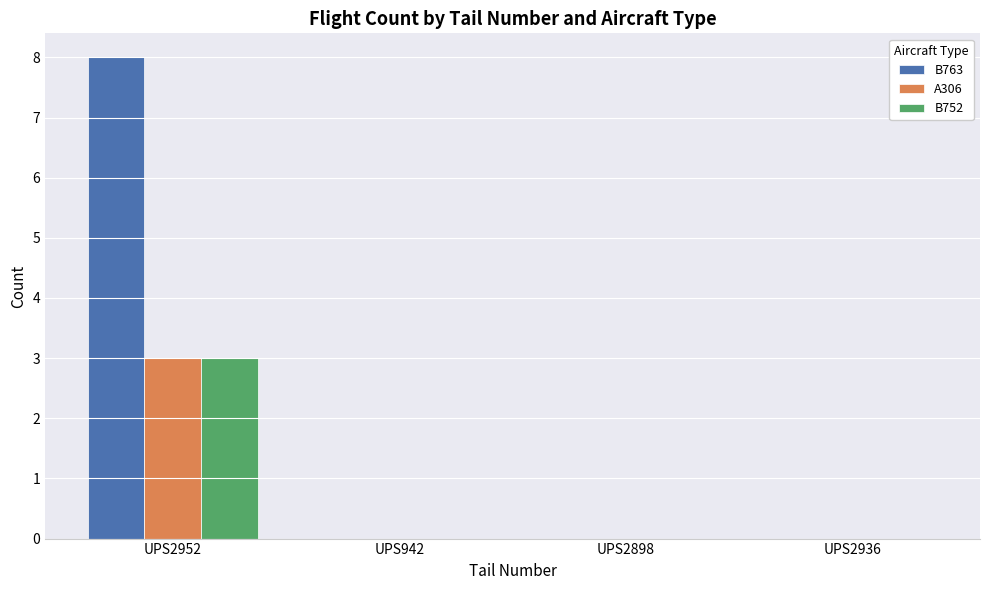

The value of B763 at UPS942 is 0. True or false?

True